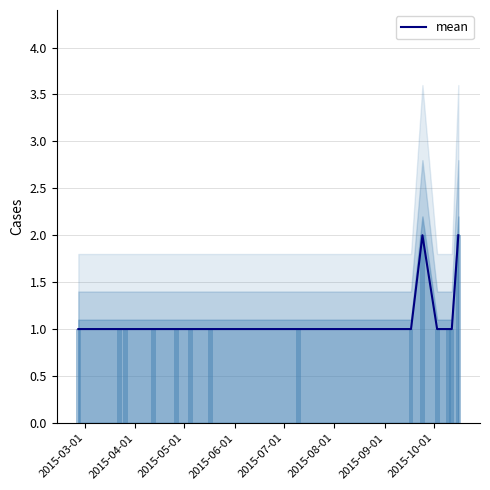

What is the sum of the values at 2015-05-01 and 2015-04-01?

2